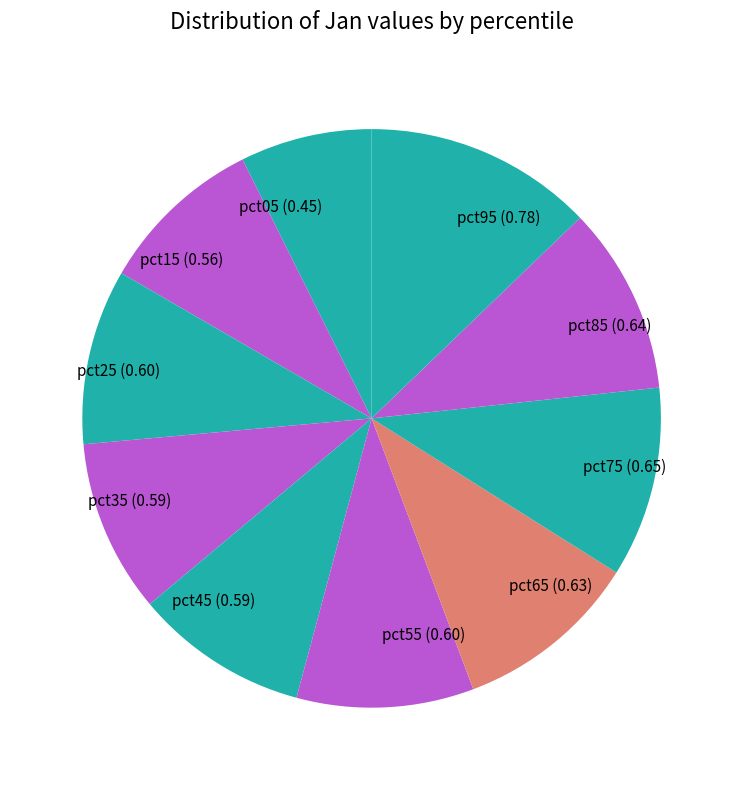

Which category has the smallest portion of the pie?

pct05